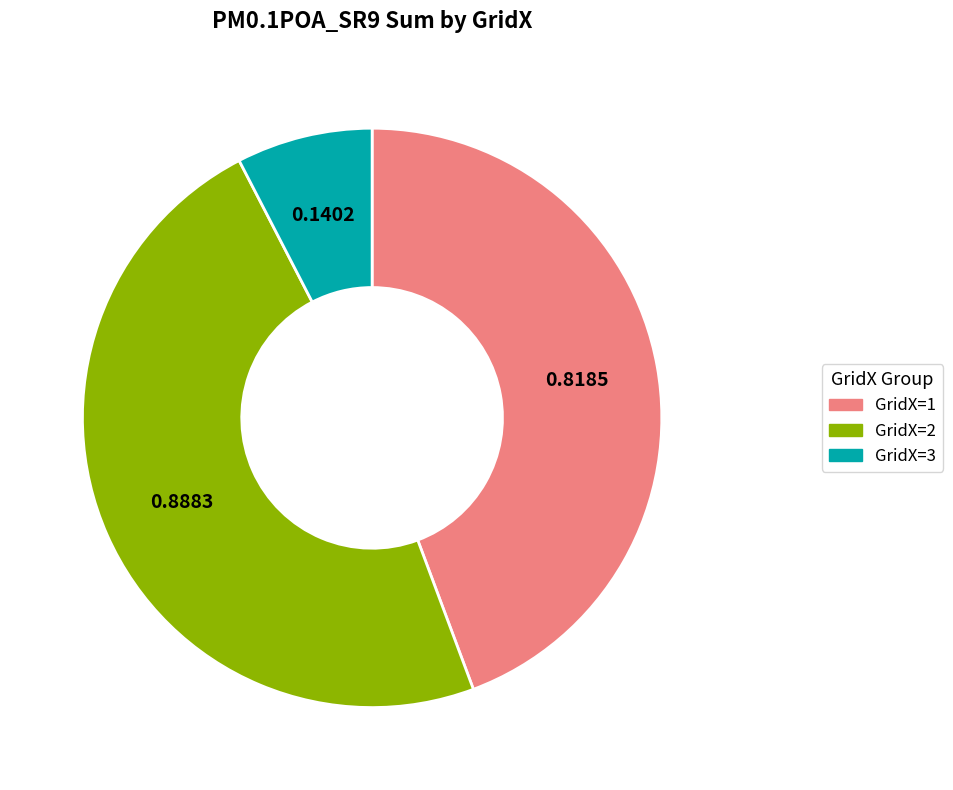

What is the smallest slice in the pie chart?

GridX=3